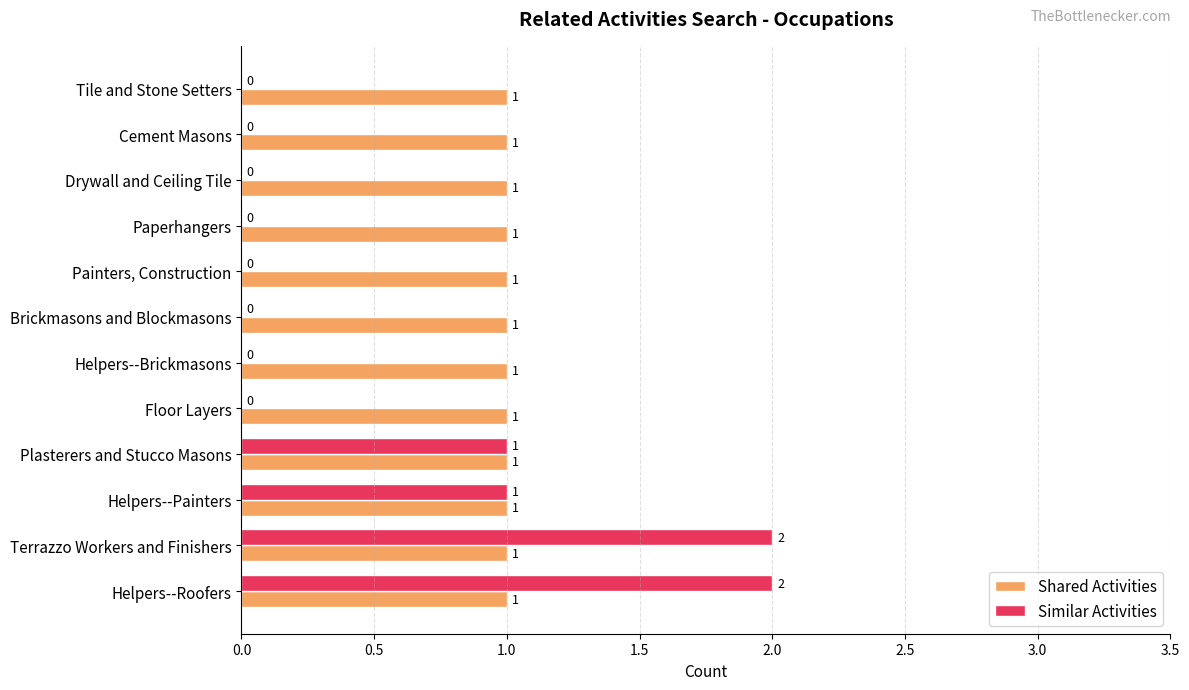

Which series has the largest total across all categories?

Shared Activities